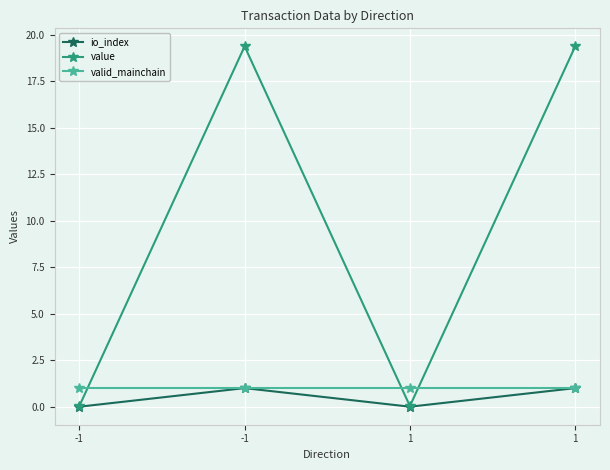

At which category does the chart reach its minimum across all series?

-1